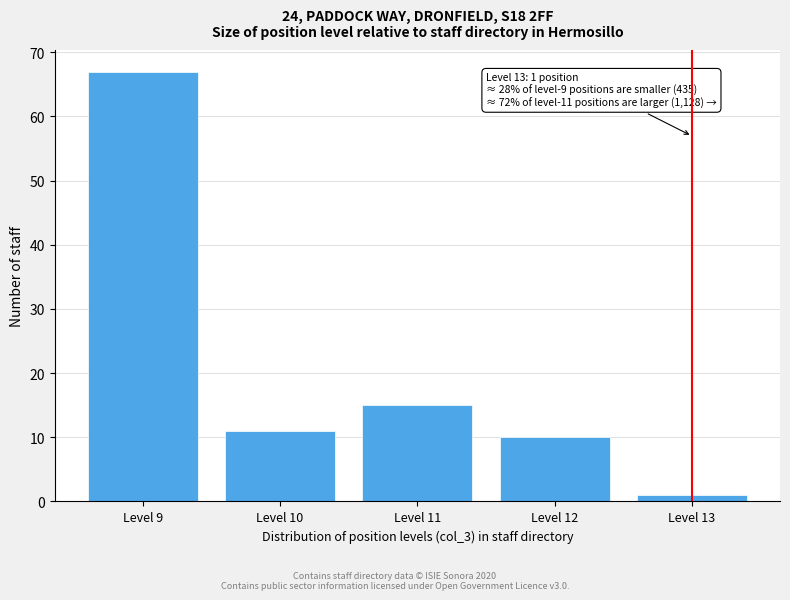

Over which range of the x-axis is the bar tallest?

8.5 to 9.5